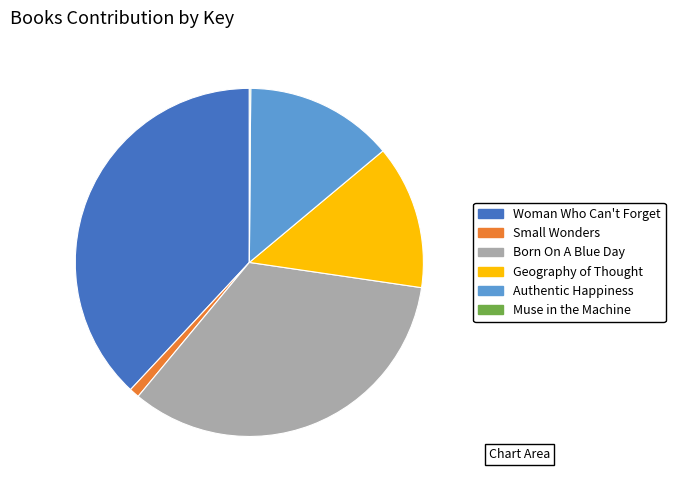

Is it true that Woman Who Can't Forget is 38% of the pie?

True